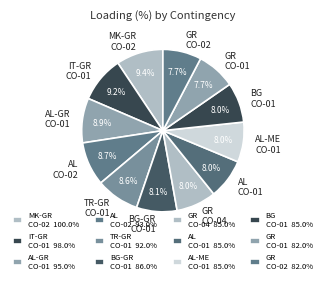

Is there a majority slice in this chart?

No